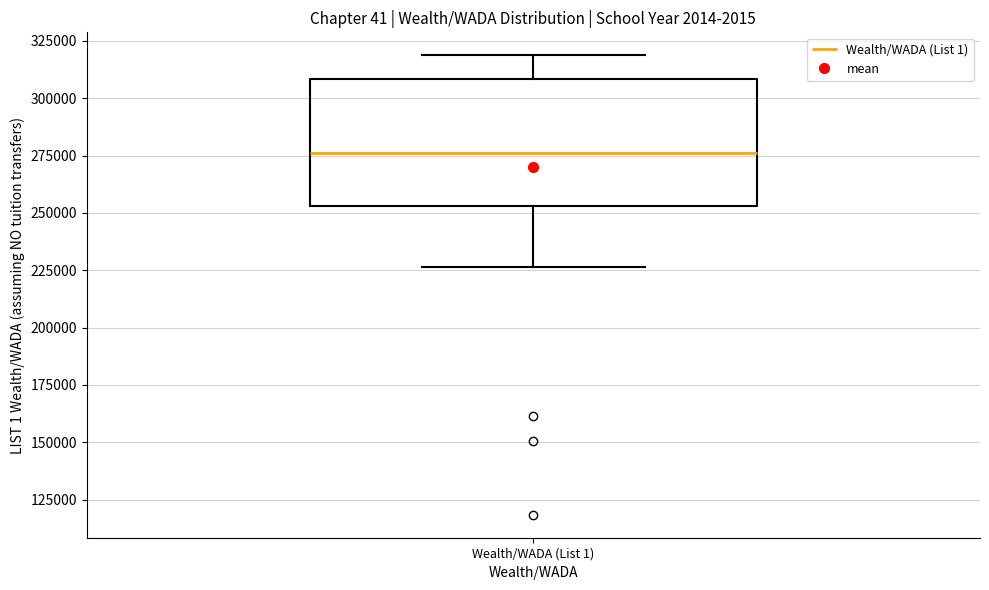

Read this box plot against the y-axis: the position of the median line, the range covered by the box, and the ends of both whiskers. The values are not printed on the chart, so give them approximately, as read against the axis.

median 275000, box 255000 to 310000, whiskers 225000 to 320000